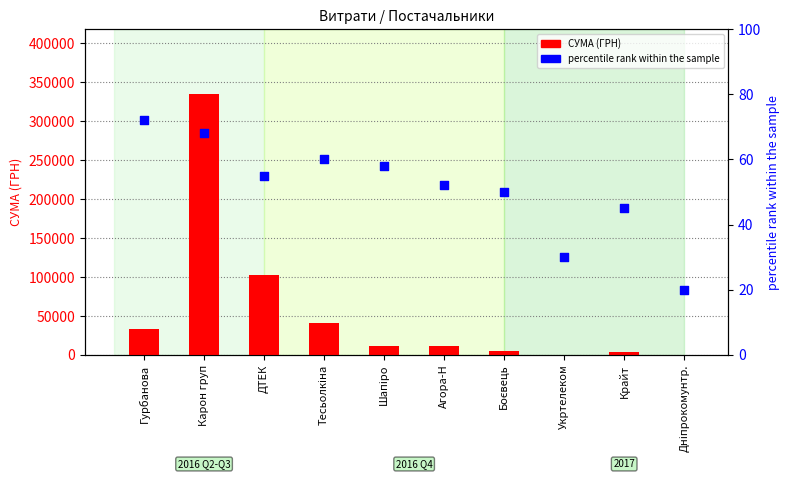

Which series contains the lowest Y value?

percentile rank within the sample